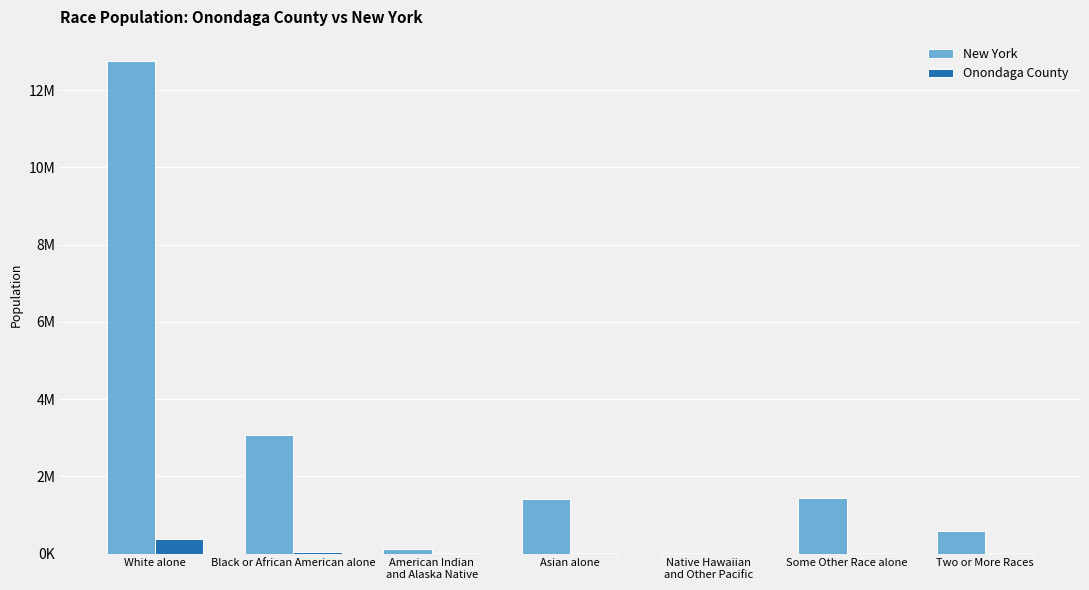

What is the value of the New York bar at the 6th from the left?

1441563